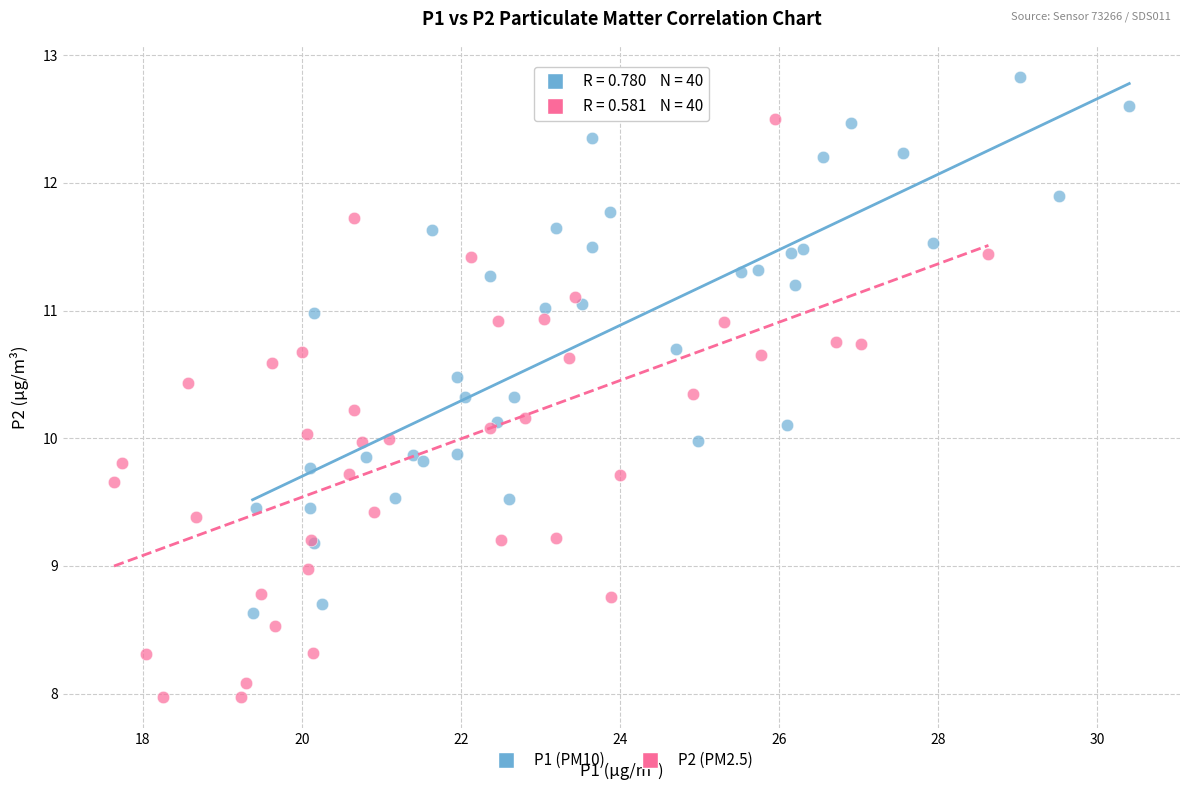

Which series contains the lowest Y value?

P2 (PM2.5)